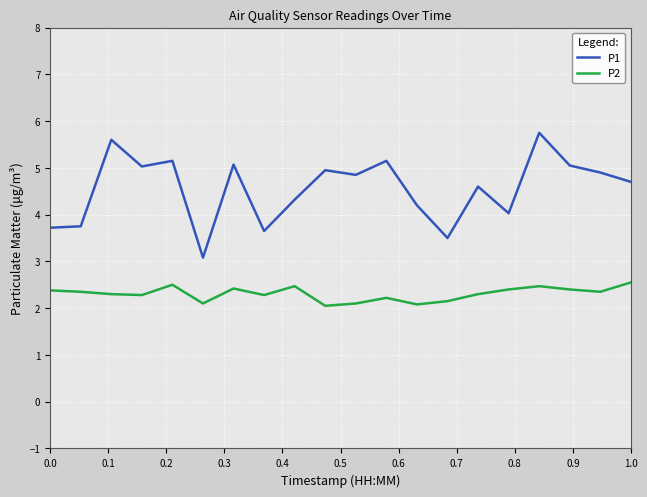

Which series has the largest range (max minus min)?

P1